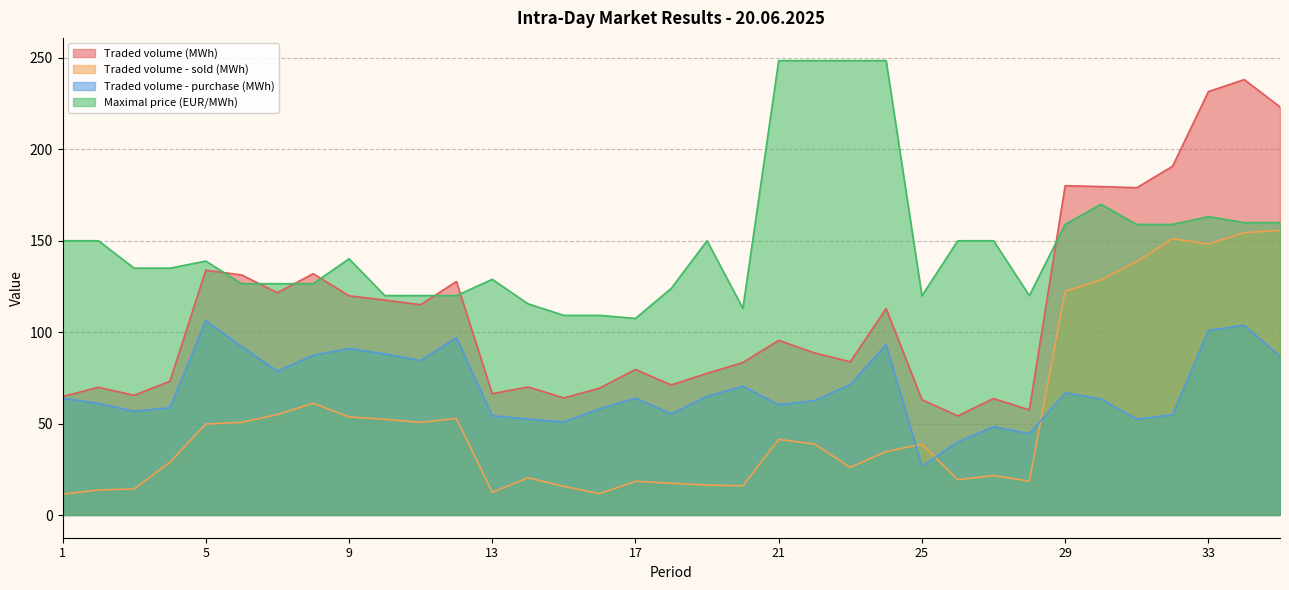

Reading right to left, what are all the values shown in this chart?

Traded volume (MWh): 223.2	238.1	231.6	190.8	179.0	179.6	180.1	57.5	63.7	54.2	63.1	112.9	83.8	88.7	95.5	83.4	77.5	71.1	79.6	69.4	64.0	70.0	66.3	127.7	115.0	117.5	119.9	132.0	121.6	131.3	133.8	73.2	65.5	69.8	64.8
Traded volume - sold (MWh): 155.7	154.4	148.2	151.1	138.6	128.5	122.3	18.5	21.6	19.3	38.7	34.7	26.1	38.8	41.4	15.9	16.4	17.4	18.4	11.6	15.7	20.3	12.4	52.8	50.6	52.4	53.6	61.1	55.0	50.7	49.8	28.9	14.3	13.7	11.4
Traded volume - purchase (MWh): 86.8	103.7	101.0	54.8	52.4	63.5	66.8	44.5	48.2	39.9	26.6	93.2	71.4	62.5	60.3	70.4	64.9	55.3	63.9	58.1	50.9	52.5	54.3	97.0	84.5	88.0	91.0	87.4	78.6	92.1	106.2	58.6	56.8	61.0	63.9
Maximal price (EUR/MWh): 159.9	159.9	163.2	158.9	158.9	170.0	158.9	120.0	150.0	150.0	119.9	248.5	248.5	248.5	248.5	113.0	150.0	124.0	107.5	109.2	109.2	115.5	128.9	120.0	120.0	120.0	140.1	126.5	126.5	126.5	138.9	135.0	135.0	150.0	150.0